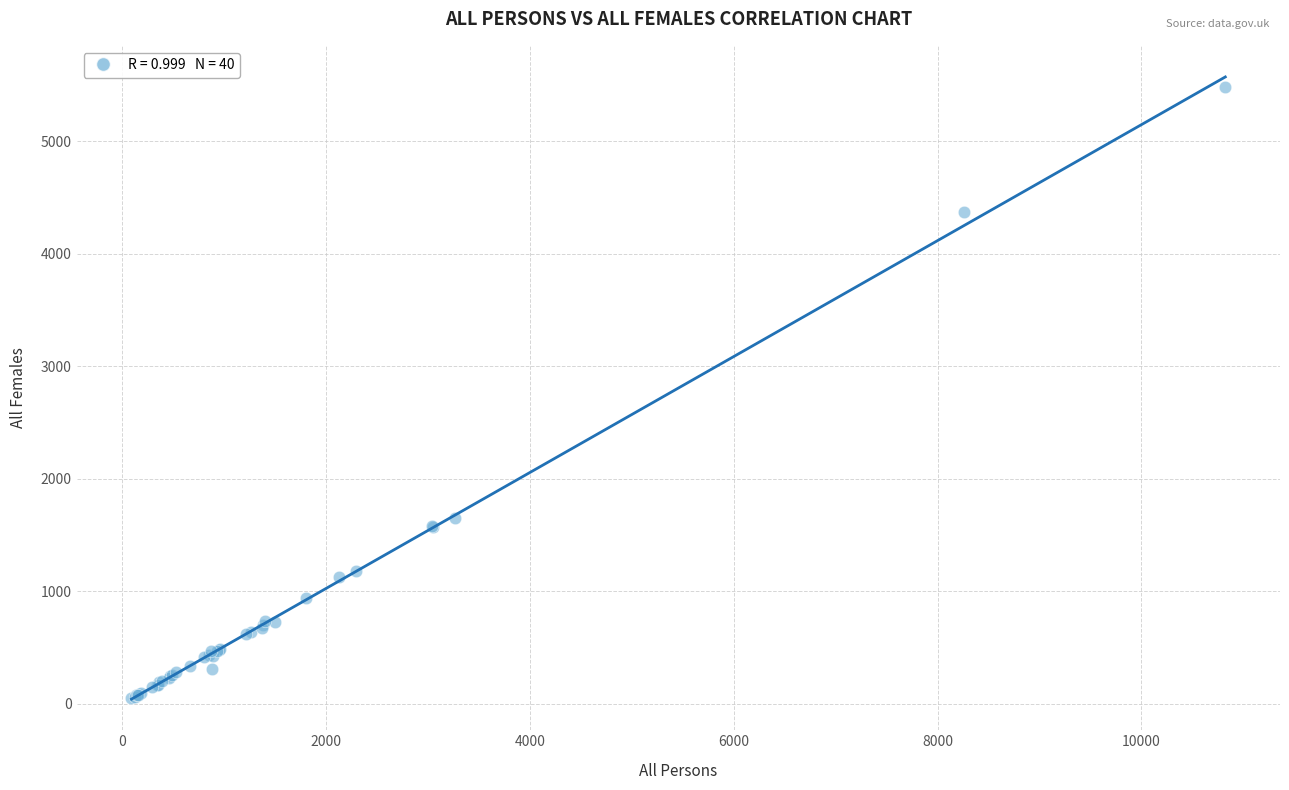

What Y value in the scatter plot is closest to 2765?

1653